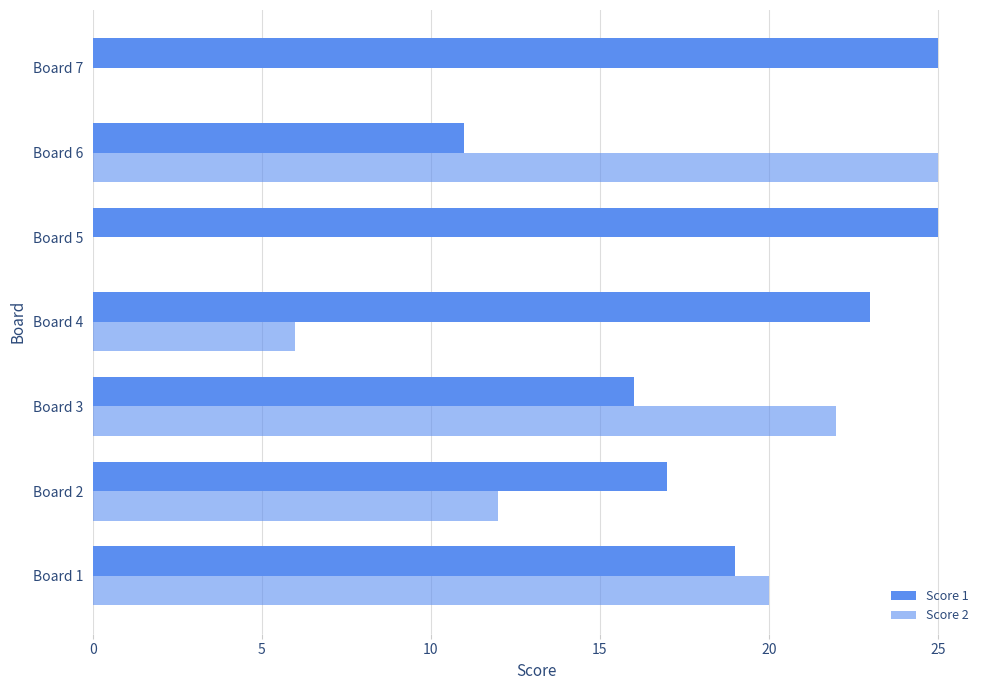

What is the difference between the maximum and minimum values in the Score 2 series?

25